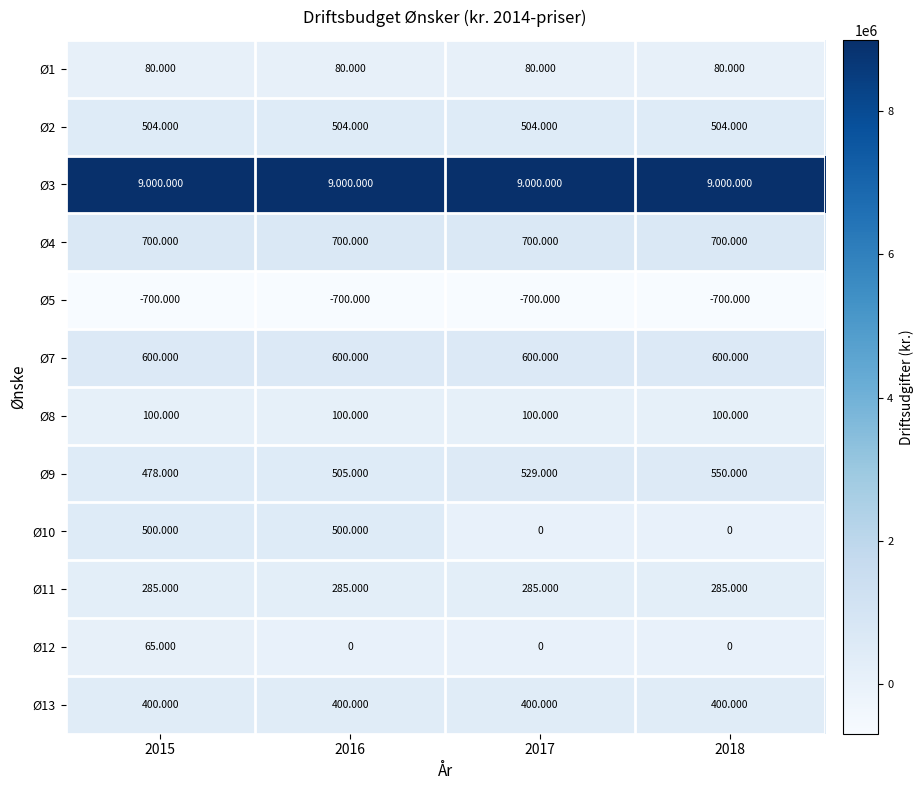

List the labels in order of Ø9 value, largest first.

2018, 2017, 2016, 2015